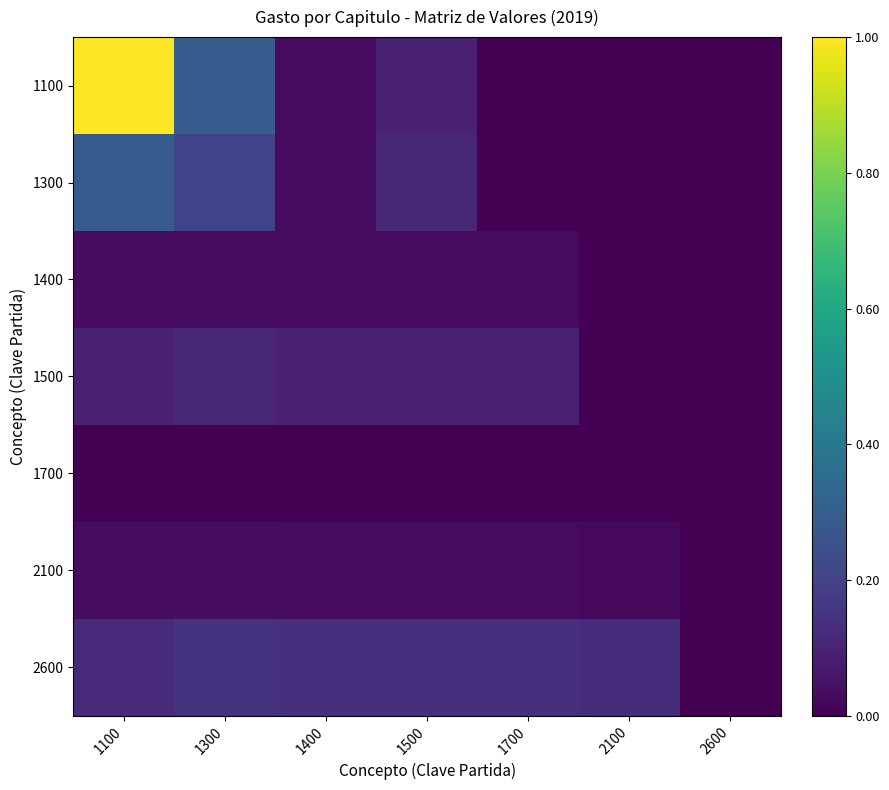

Which category has the lowest value across all series?

2100